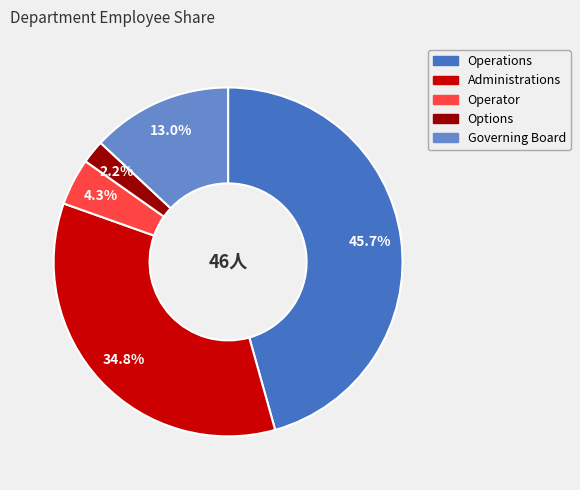

The Operator slice represents 4% of the pie. True or false?

True